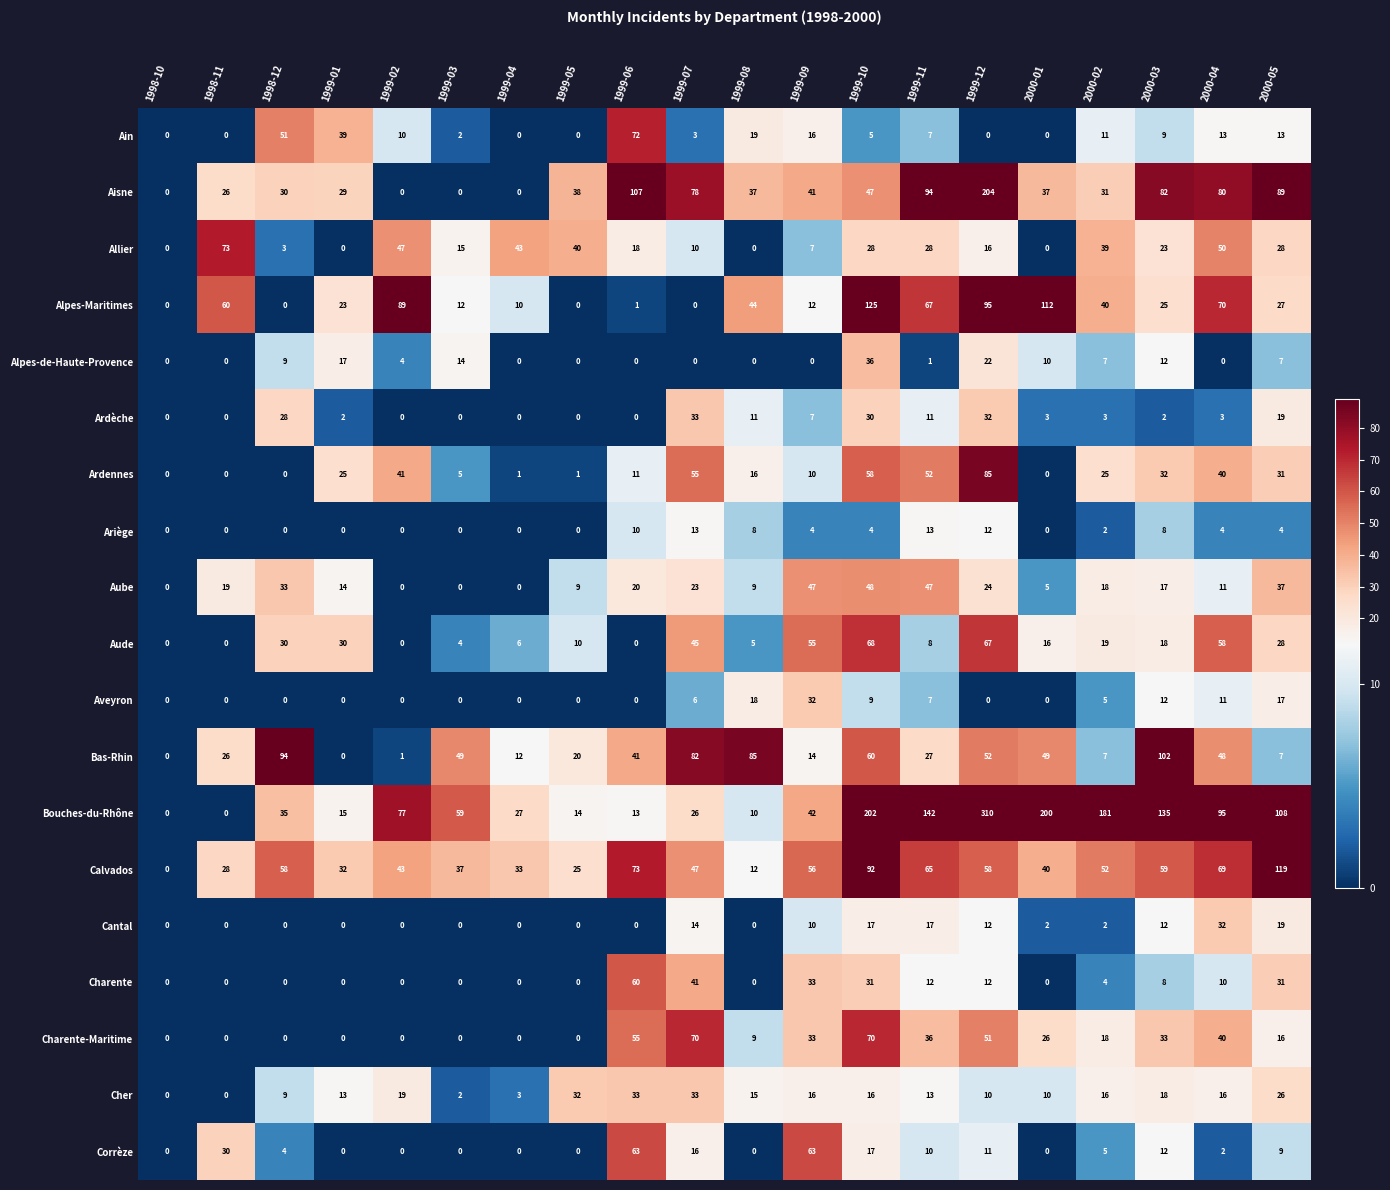

Which label corresponds to the largest value in the chart?

1999-12